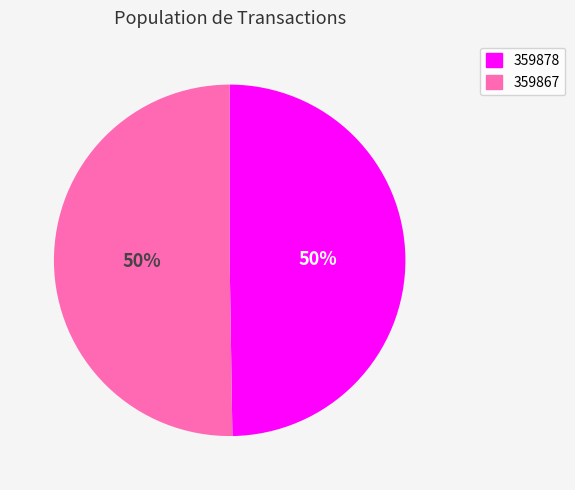

True or false: 359867 accounts for 50% of the total.

True